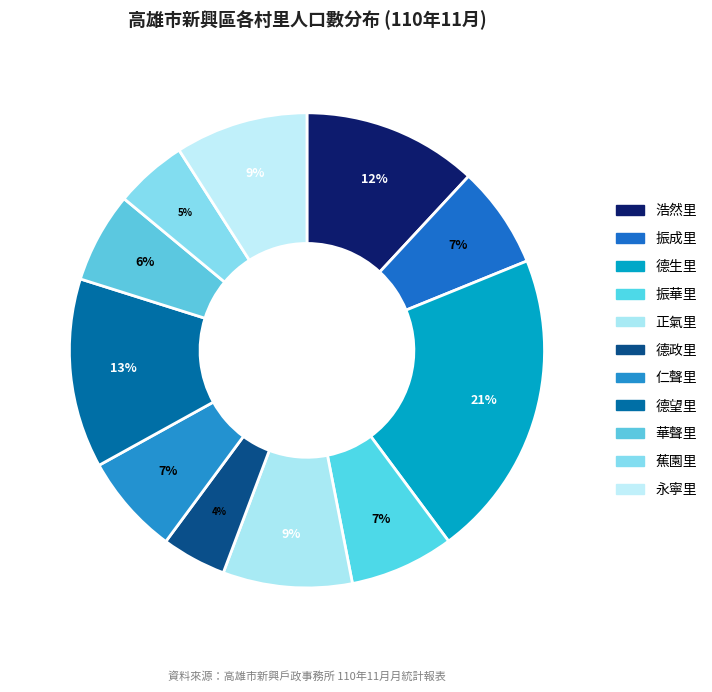

To the nearest percent, what portion does 浩然里 represent?

12%